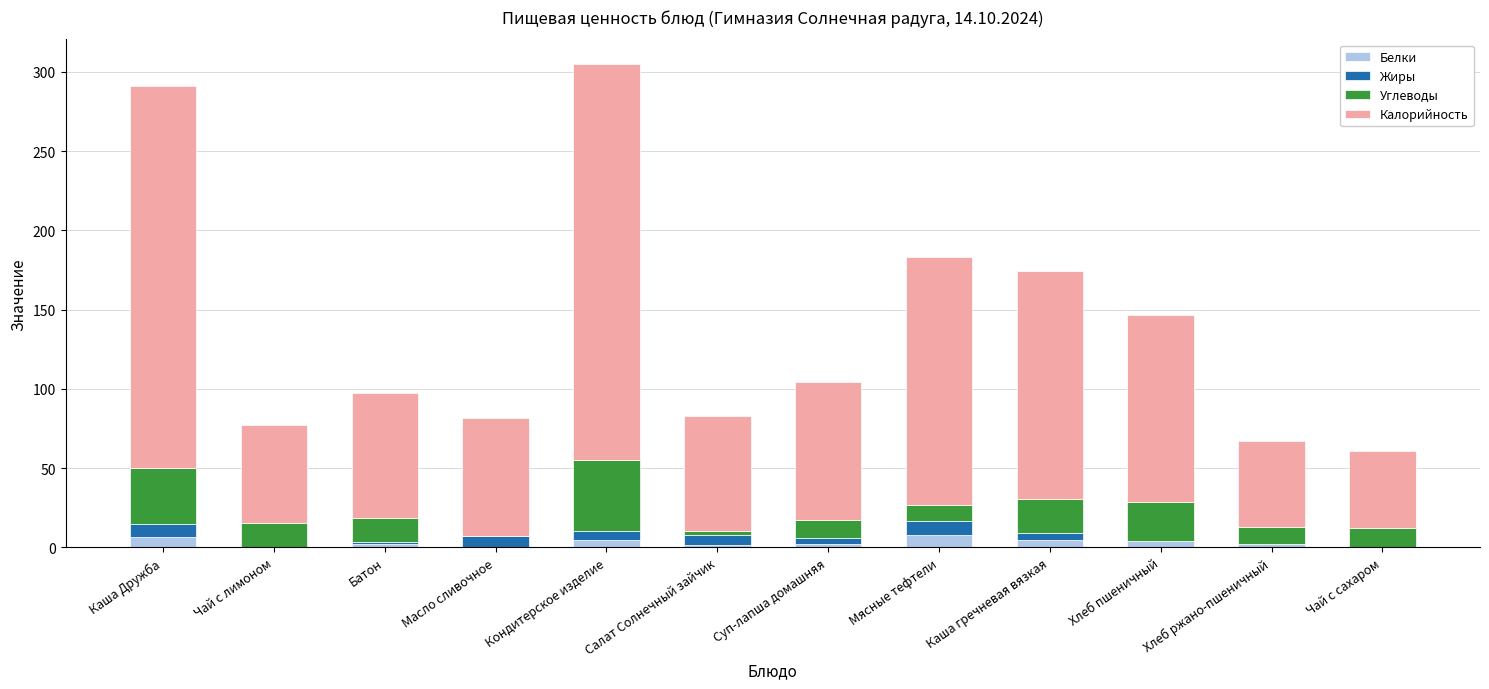

What are all the series names shown in the legend?

Белки, Жиры, Углеводы, Калорийность